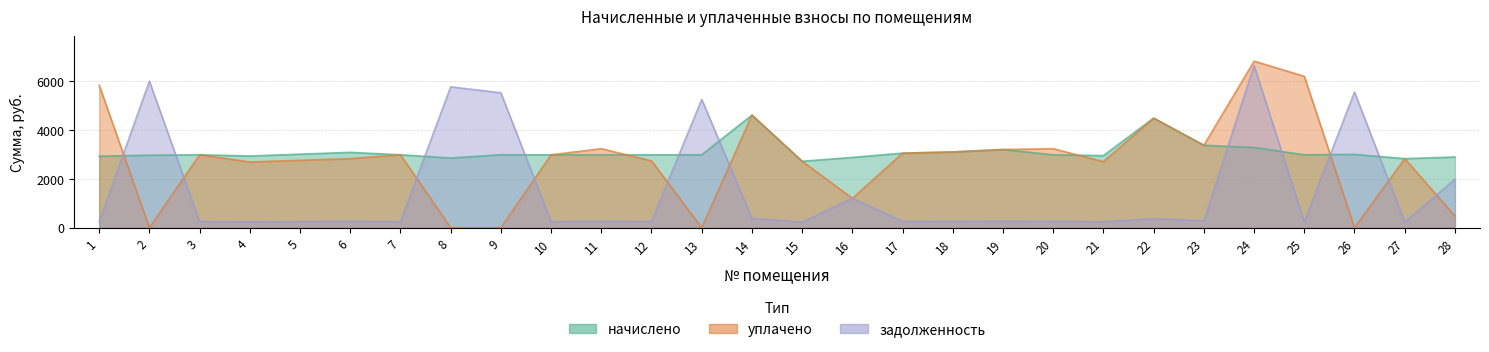

What is the maximum value for начислено?

4603.7